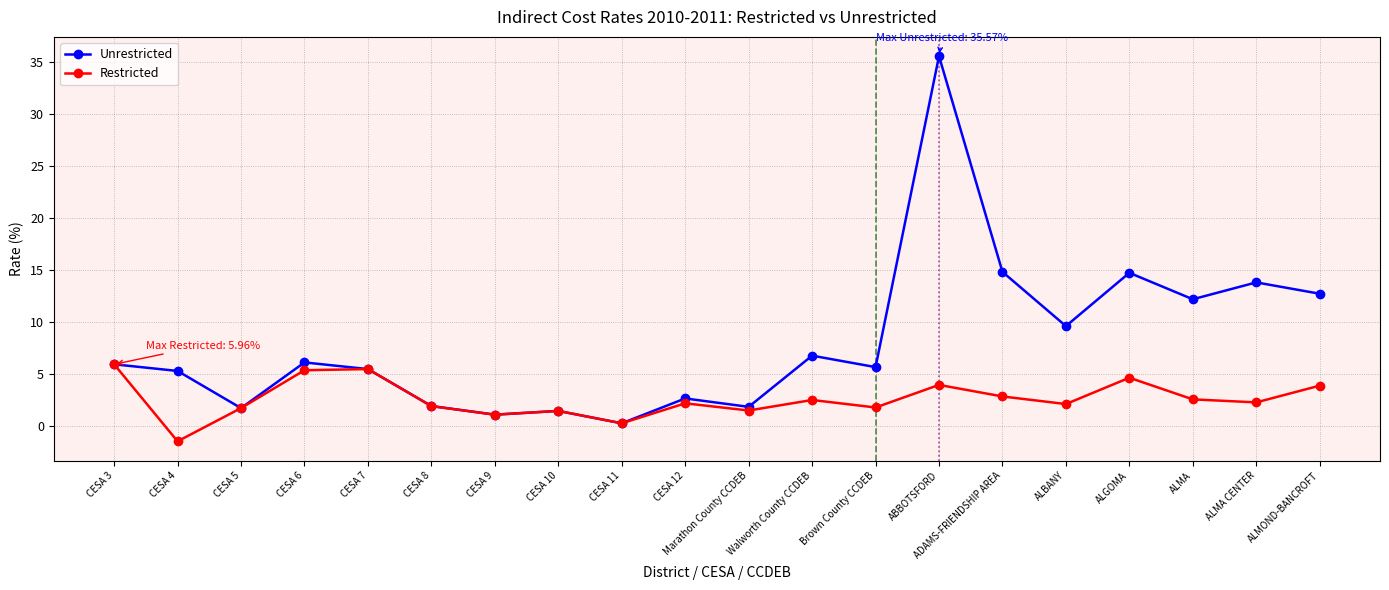

What value does the Restricted series have at ABBOTSFORD?

4.0